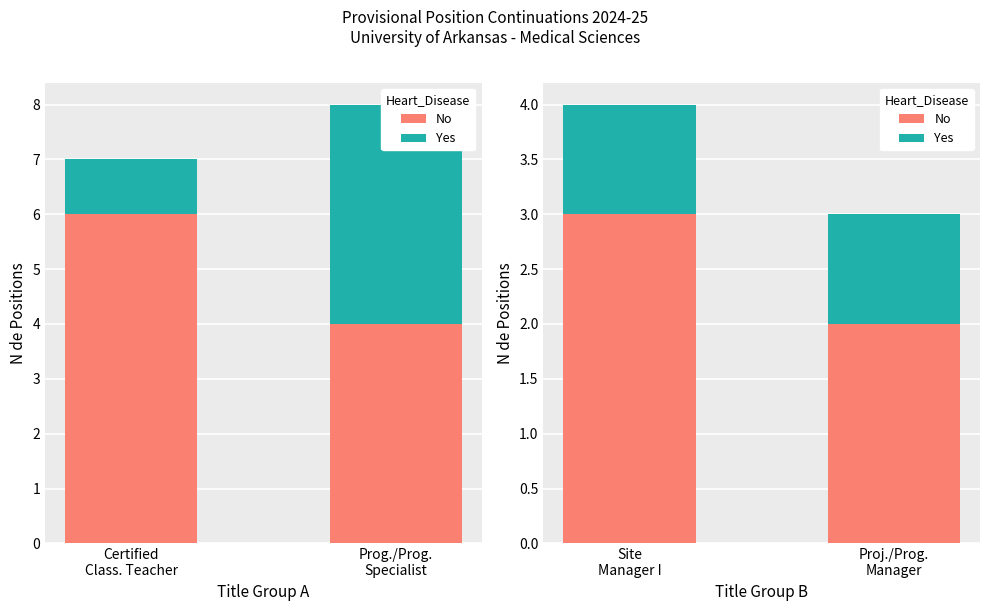

What position from the right is Proj./Prog. Manager?

1